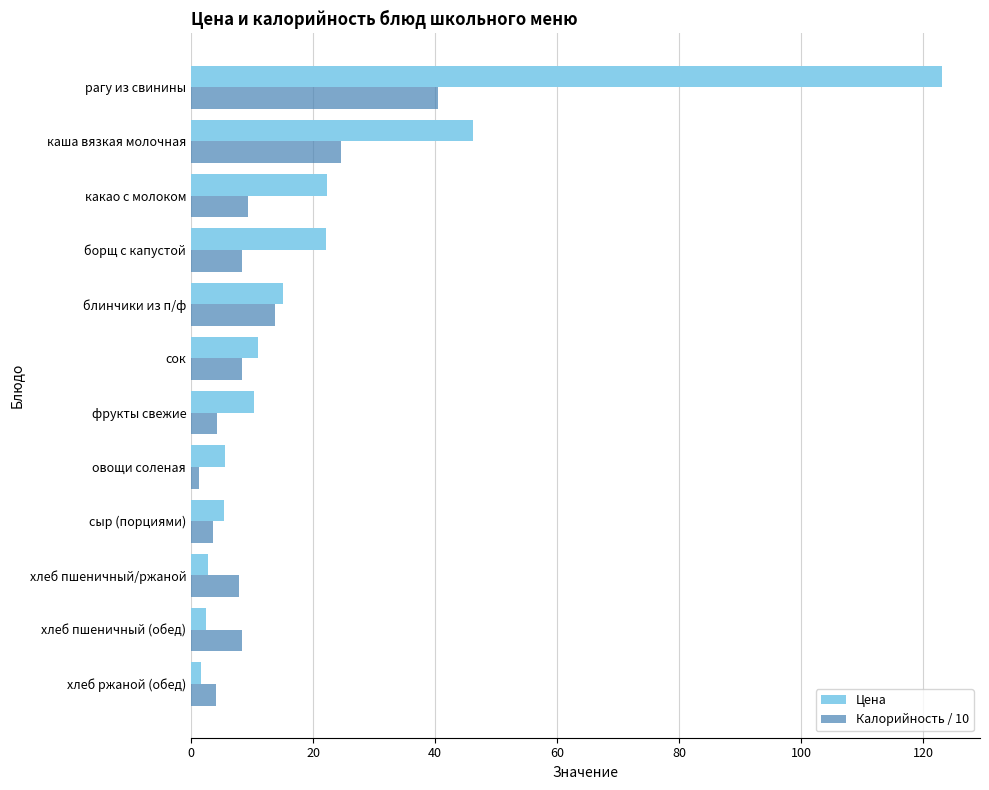

Is it true that Цена equals 15.1 at блинчики из п/ф?

True